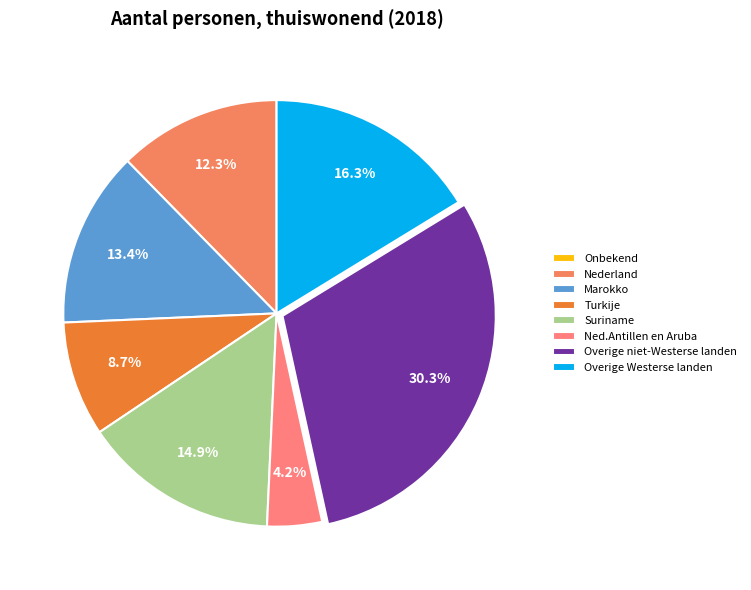

Which category has the smallest portion of the pie?

Onbekend